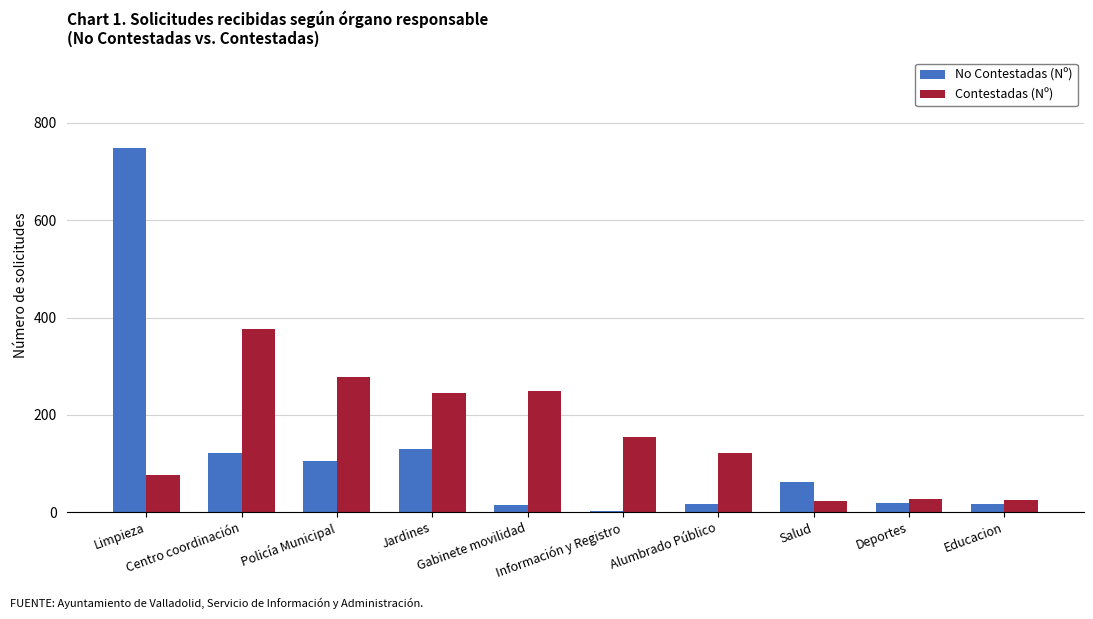

What position from the left is Policía Municipal?

3